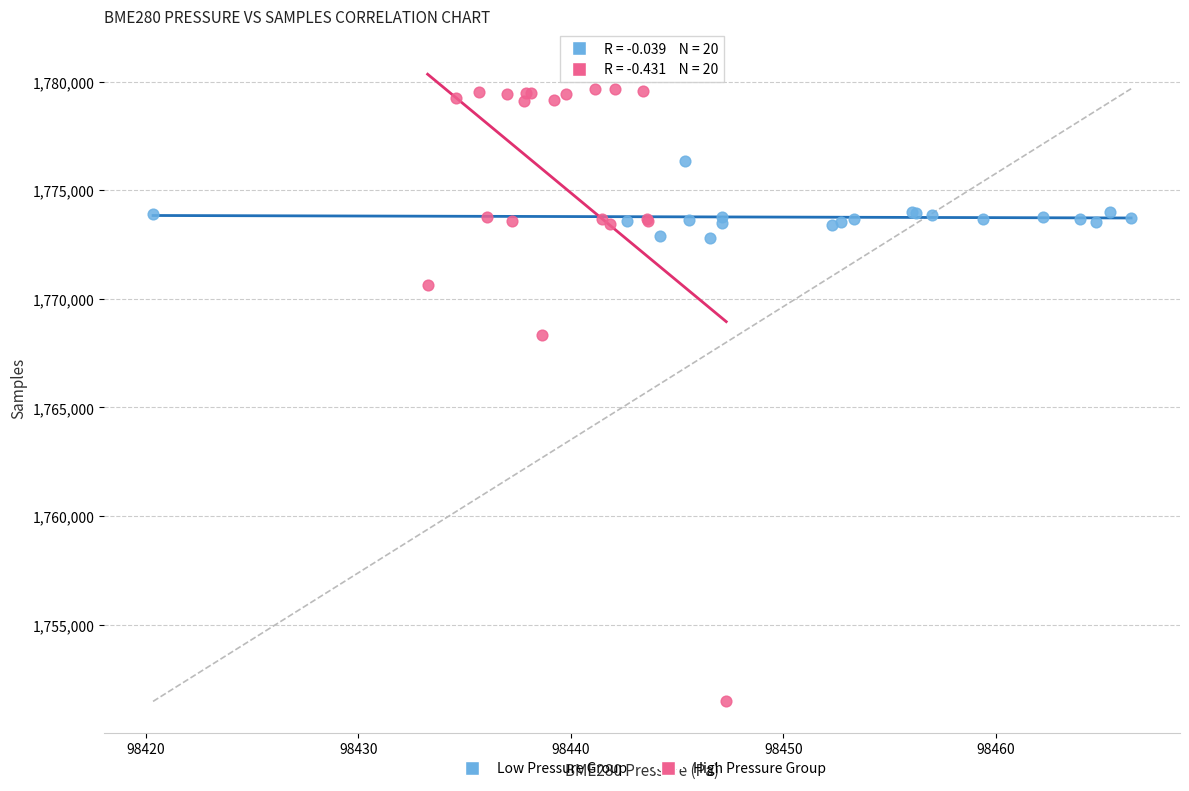

Which series has the largest Y range (max minus min)?

High Pressure Group